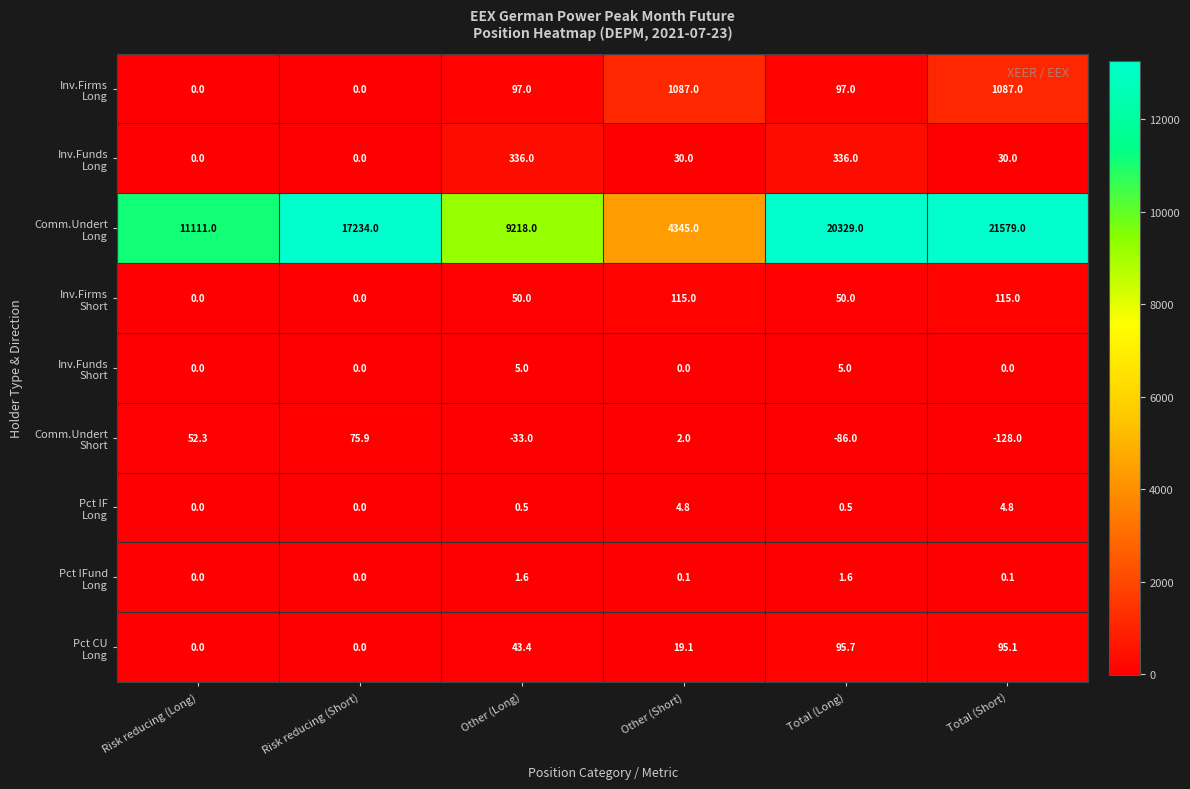

What is the difference between the highest and lowest values at Total (Long)?

20415.0